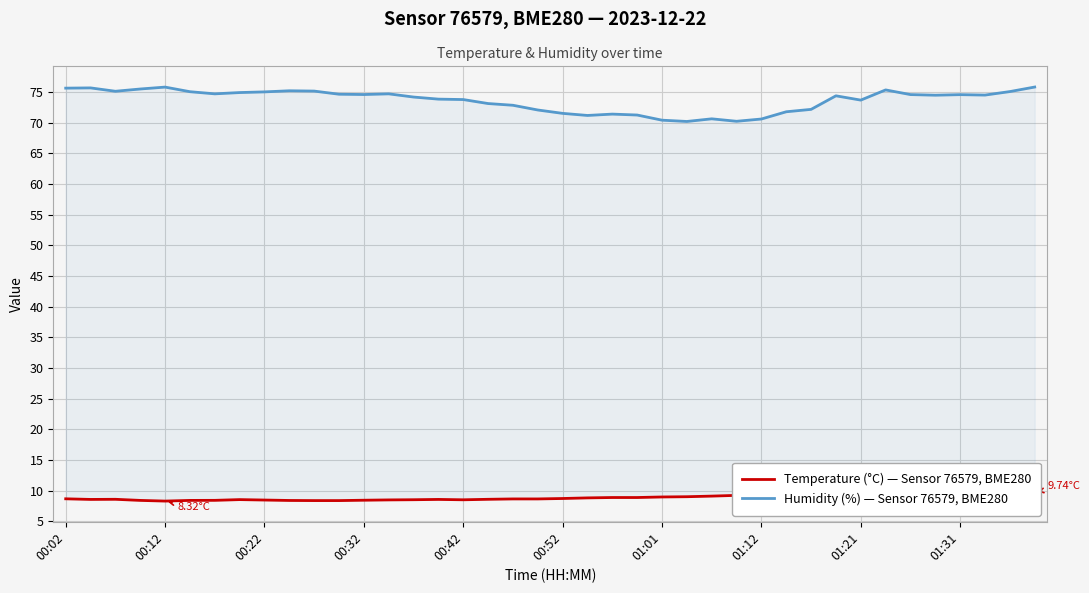

The Humidity (%) — Sensor 76579, BME280 series shows 71.4 at 22. True or false?

True